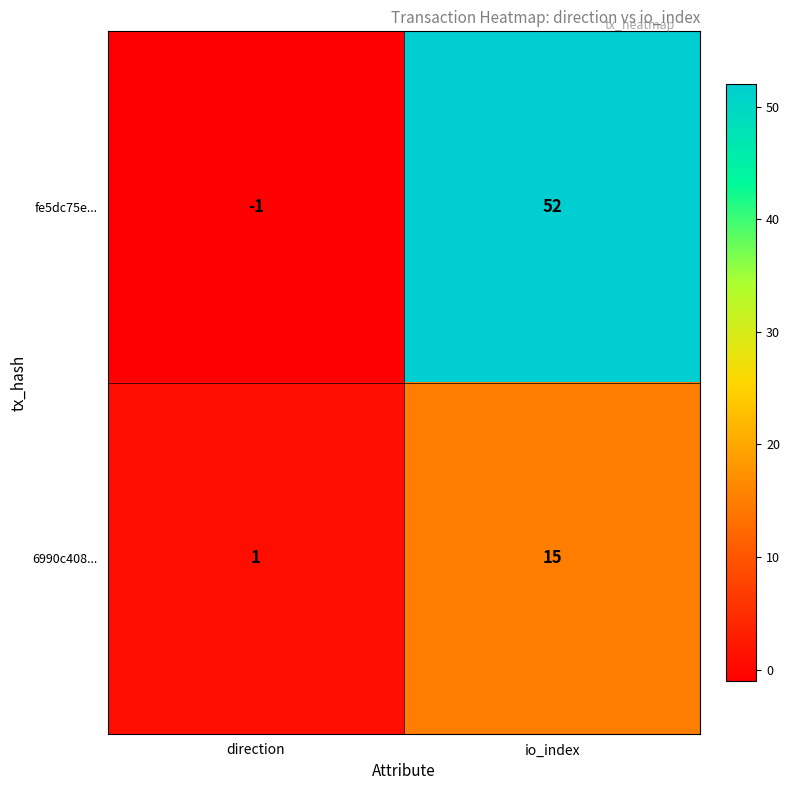

What is the difference between the maximum and minimum values in the fe5dc75e... series?

53